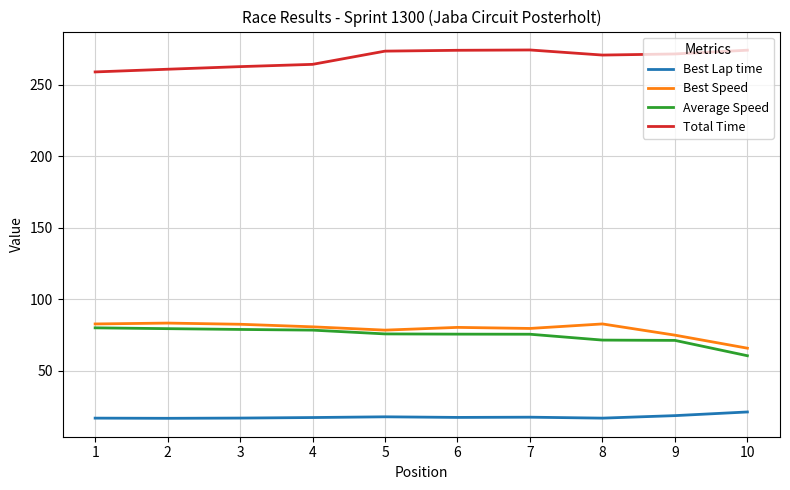

True or false: Total Time and Best Speed cross at least once.

False